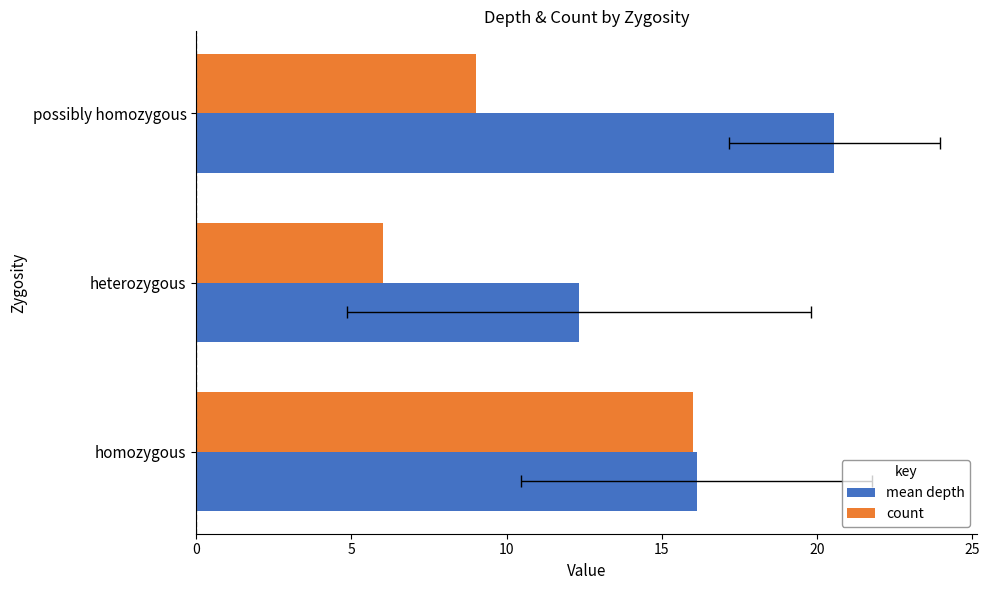

The count series shows 16.0 at homozygous. True or false?

True